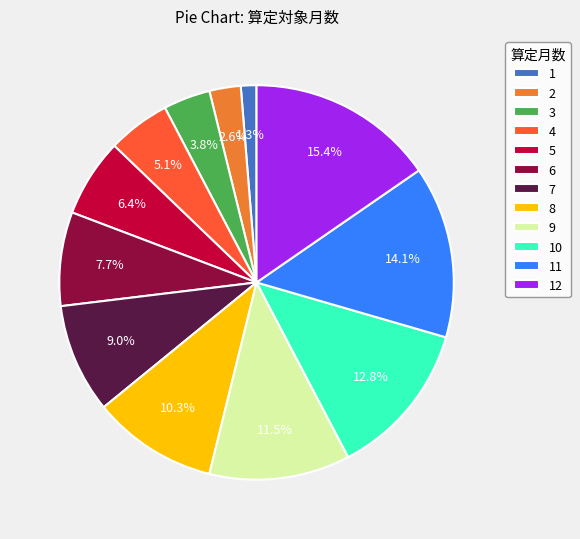

To the nearest percent, what percentage of the pie is 5?

6%